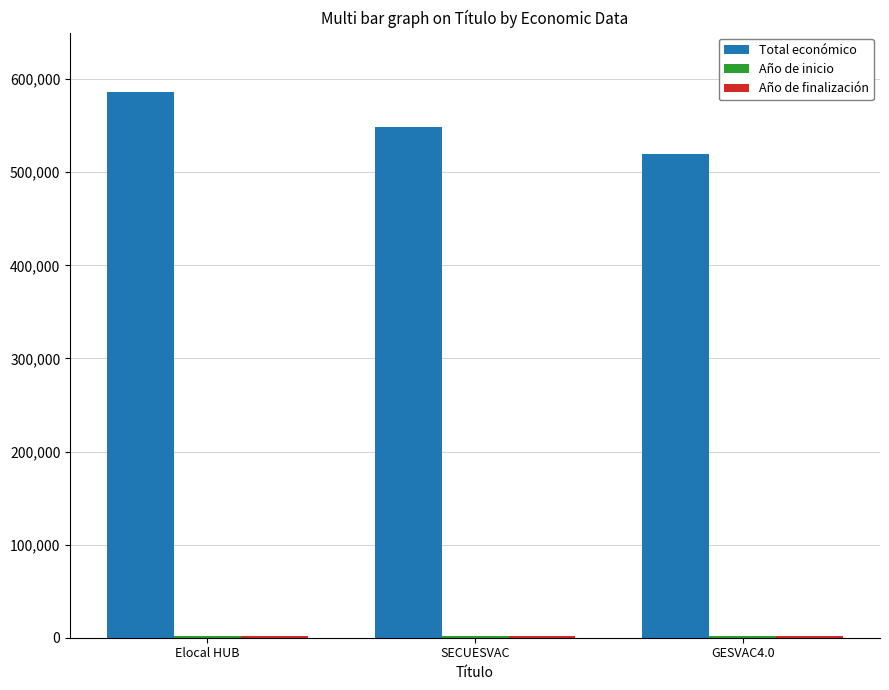

What is the difference between the second highest and minimum values in the Total económico series?

28827